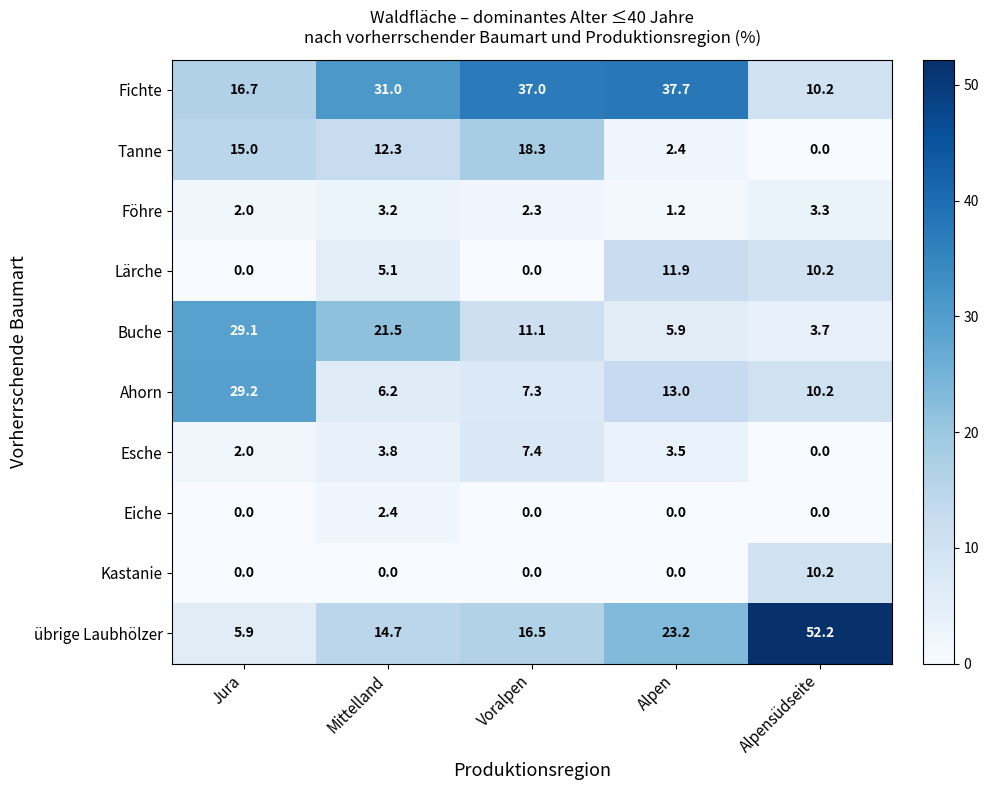

Which category has the highest value across all series?

Alpensüdseite